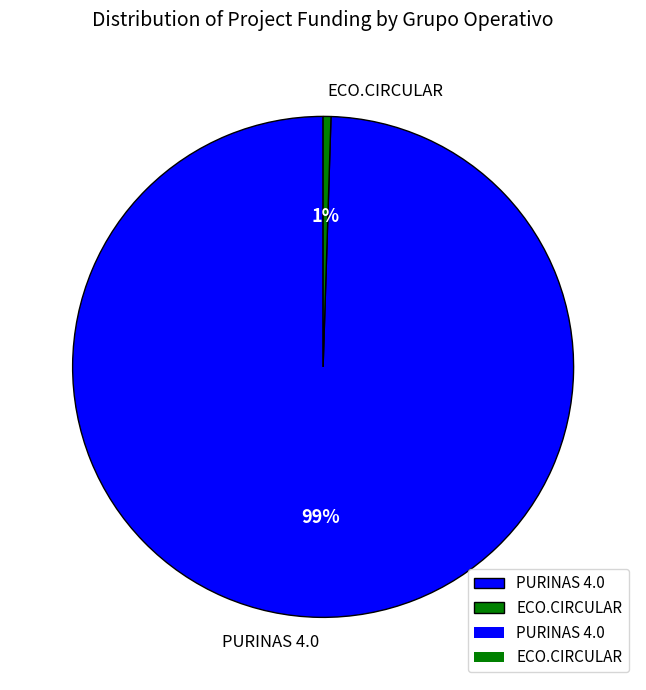

Rank the categories by value from highest to lowest.

PURINAS 4.0, ECO.CIRCULAR